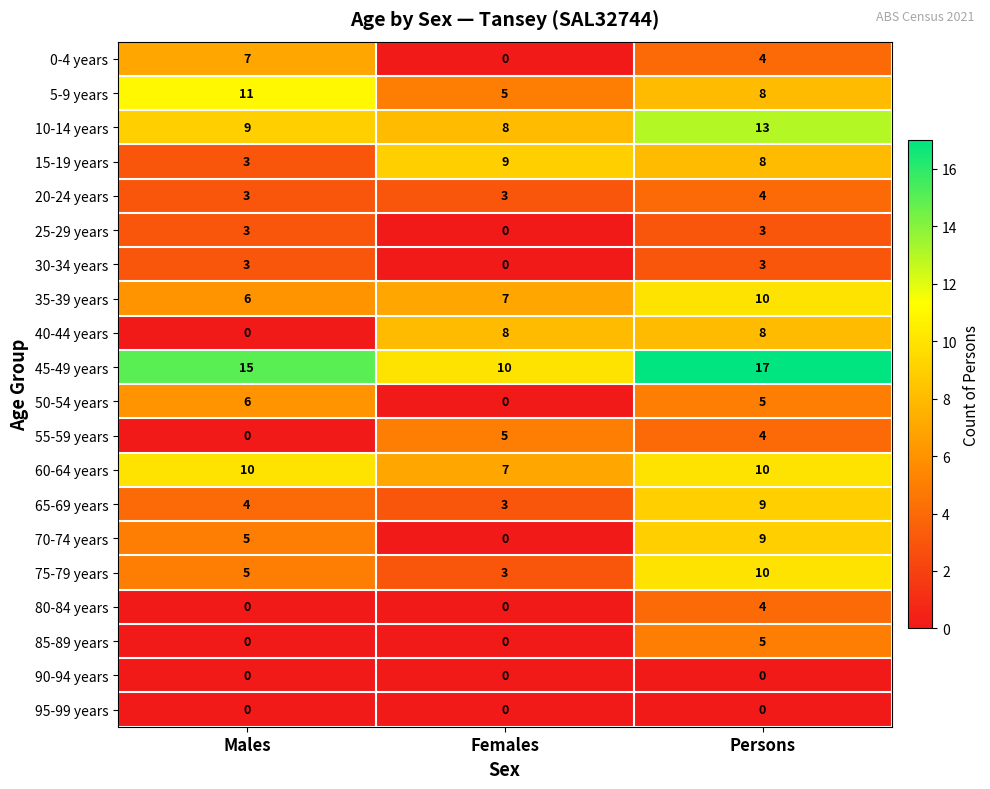

What is the difference between the highest and lowest values at Females?

10